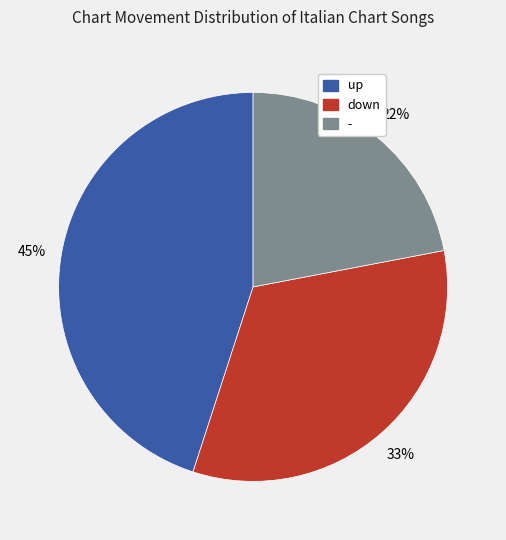

What percentage is the down slice, to the nearest percent?

33%